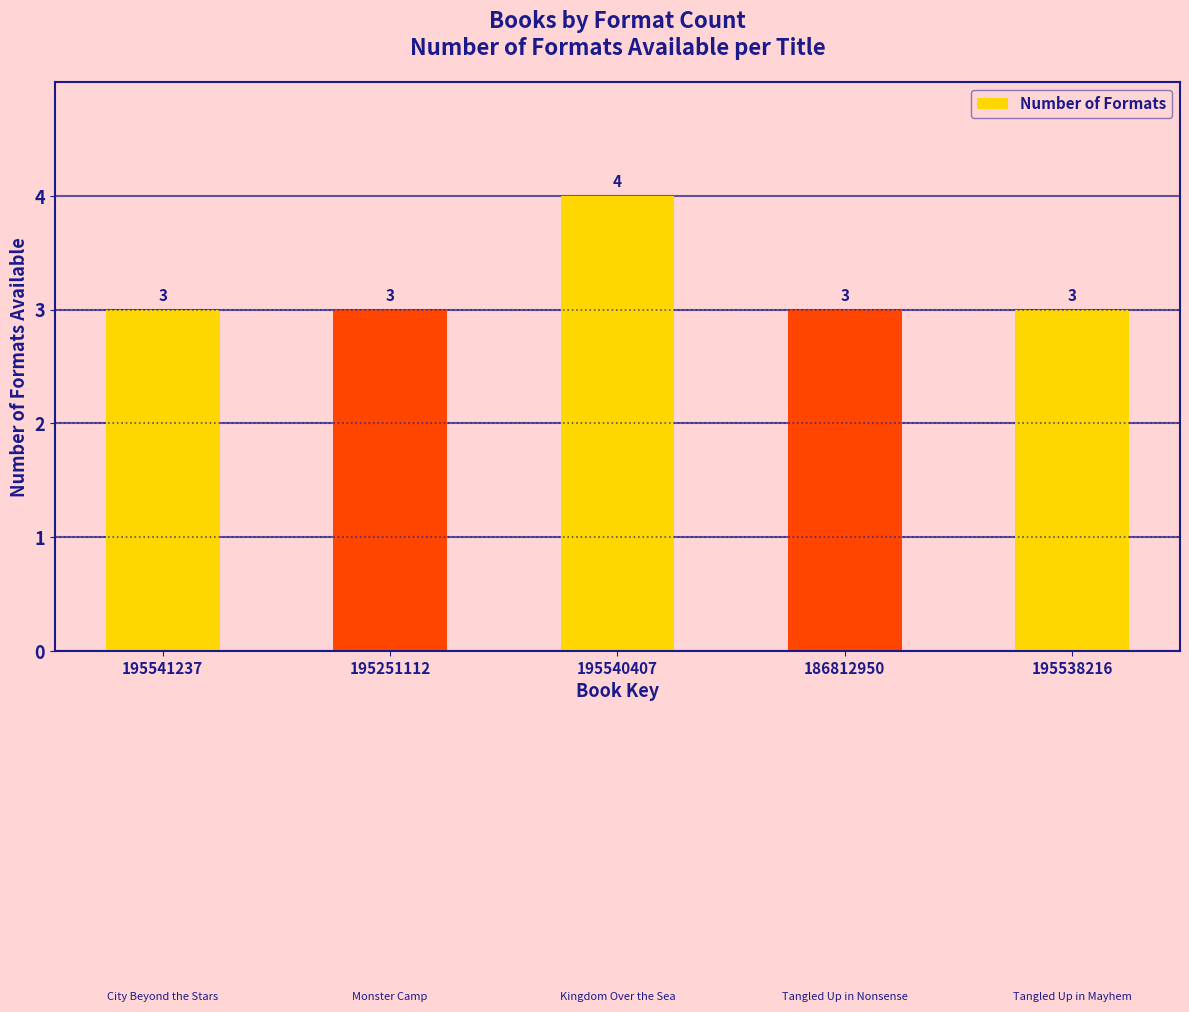

What is the value of the 2nd bar from the left?

3